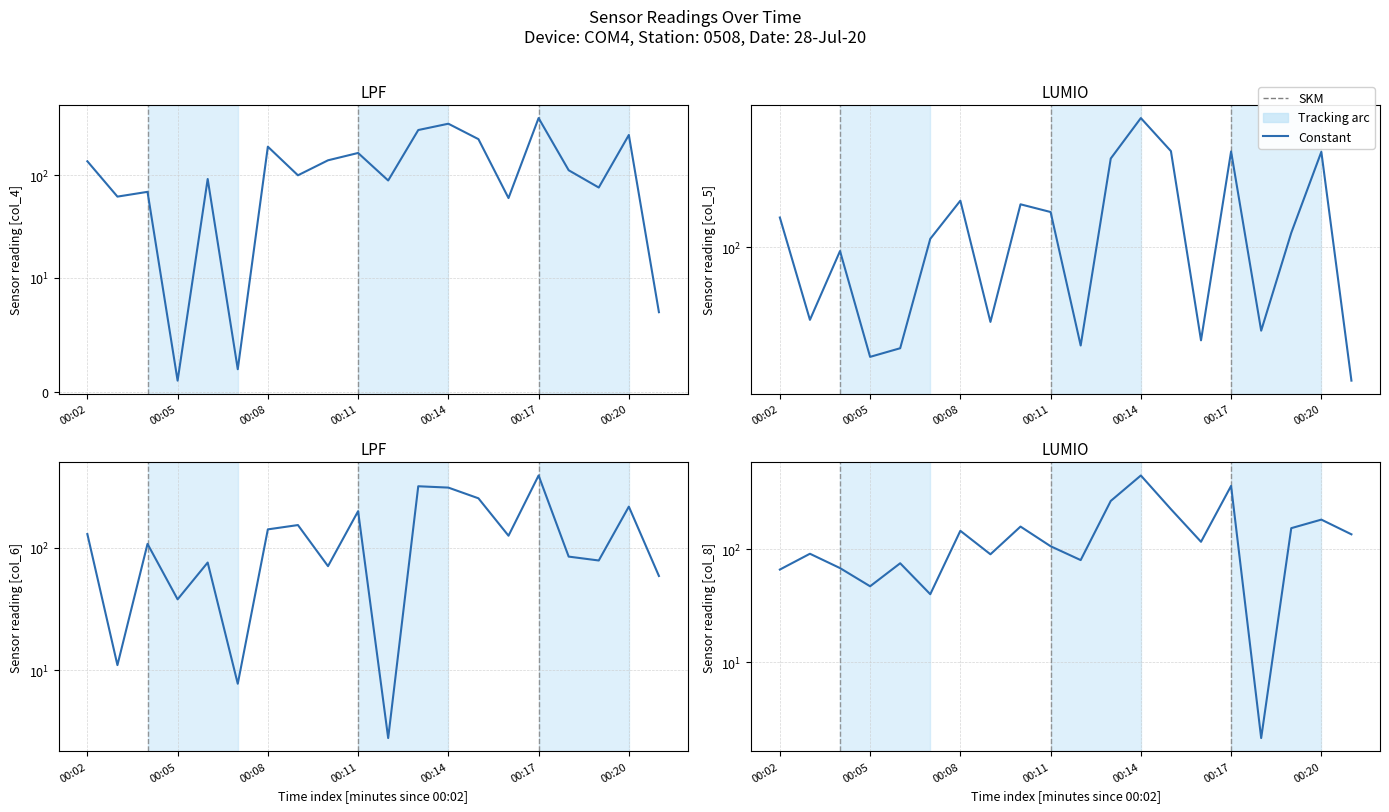

What is the smallest value displayed?

1